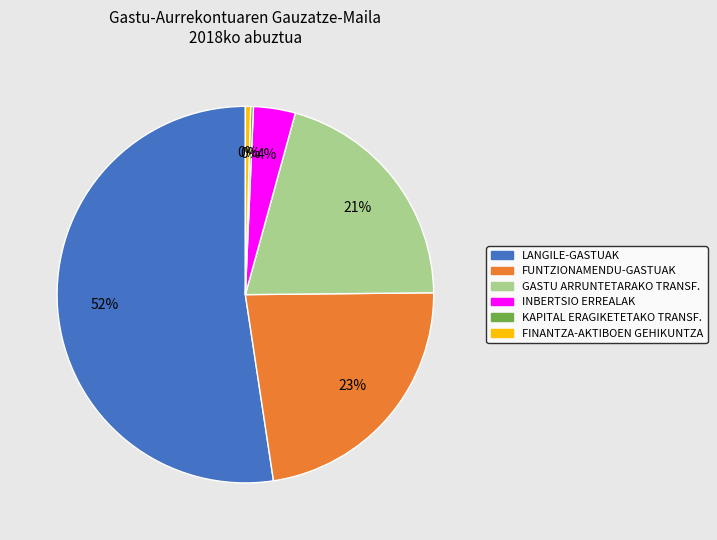

Is it true that GASTU ARRUNTETARAKO TRANSF. is 11% of the pie?

False